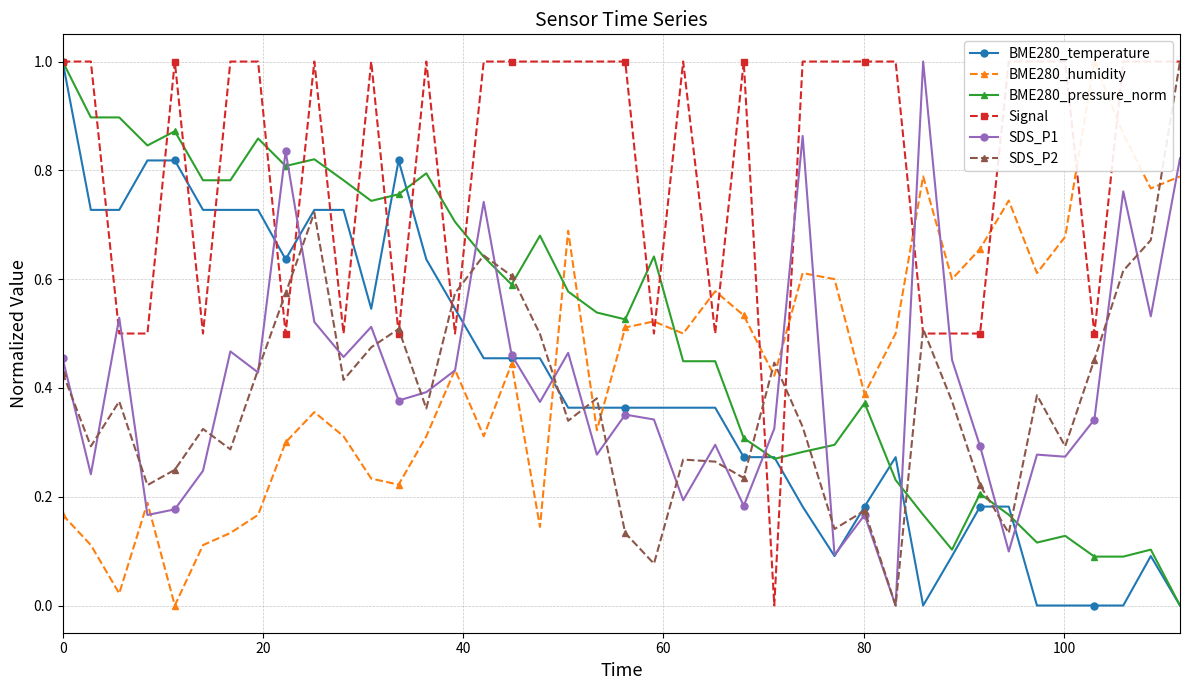

True or false: BME280_pressure_norm has more than 1 interior local peaks.

True